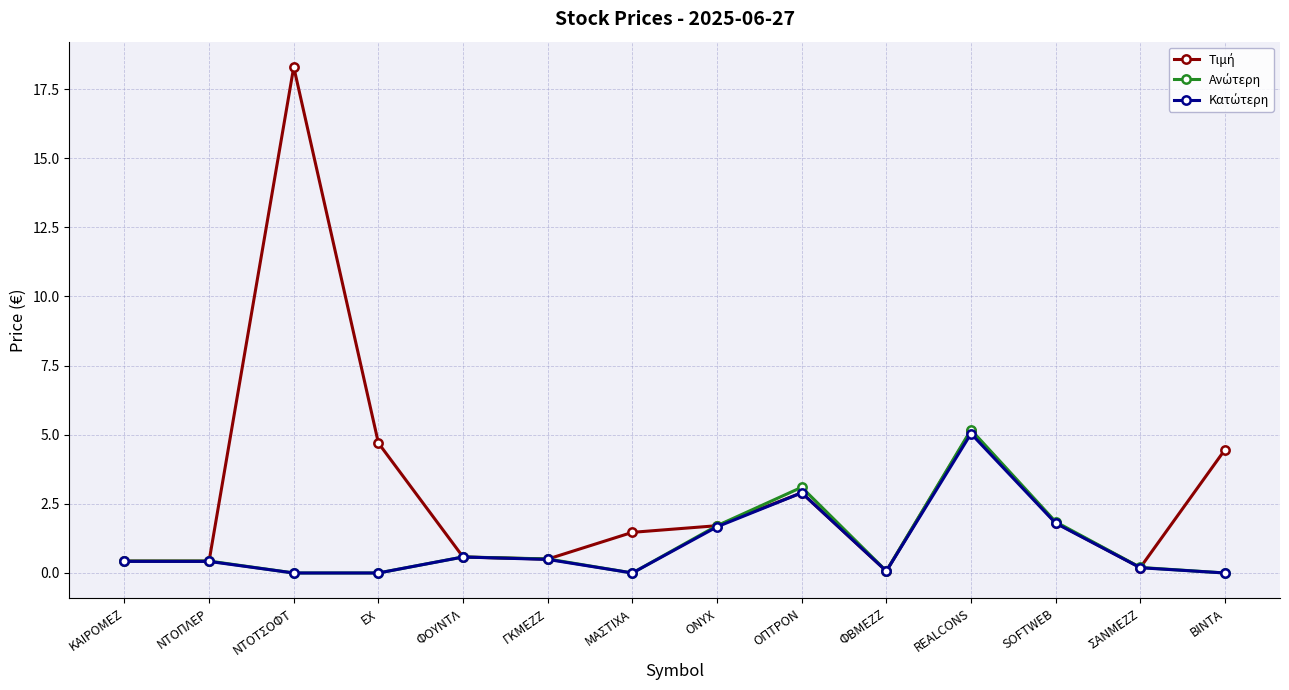

What is the greatest value displayed?

18.3